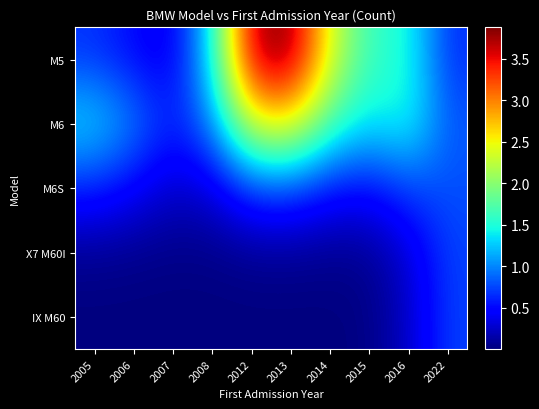

What is the spread (max minus min) of values at 2022?

0.2